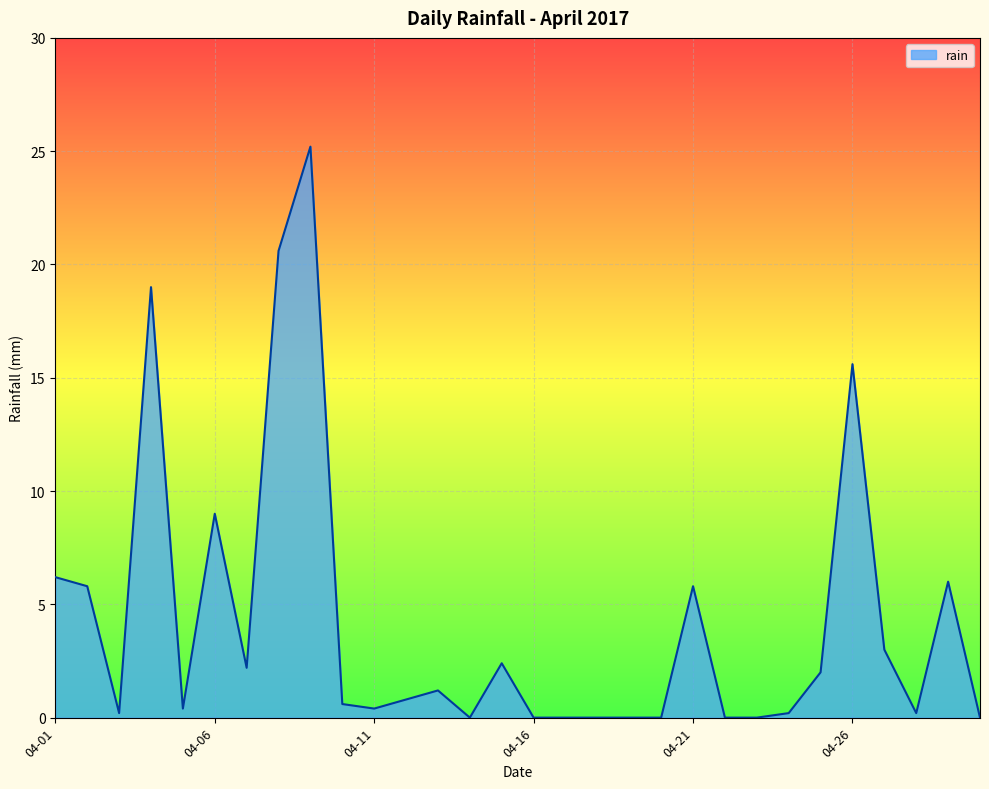

Reading left to right, what are all the values shown in this chart?

6.2	5.8	0.2	19.0	0.4	9.0	2.2	20.6	25.2	0.6	0.4	0.8	1.2	0.0	2.4	0.0	0.0	0.0	0.0	0.0	5.8	0.0	0.0	0.2	2.0	15.6	3.0	0.2	6.0	0.0